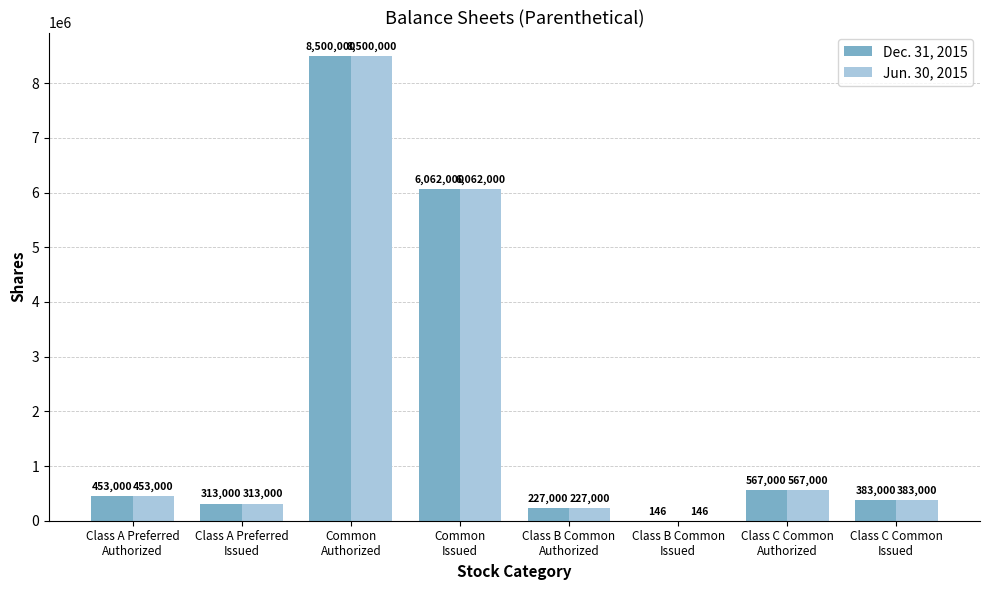

Does the chart contain stacked bars?

No